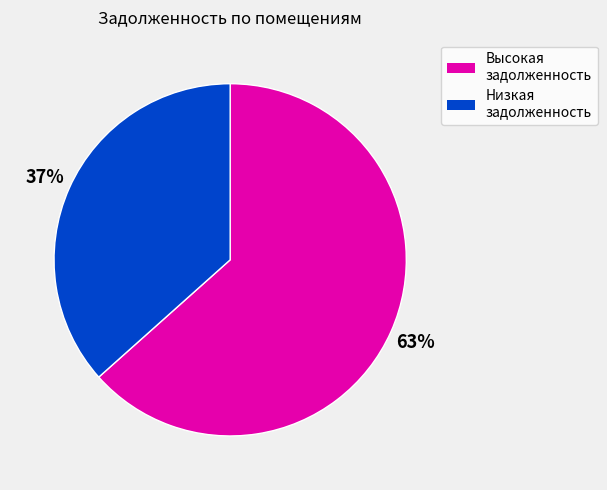

Is there any slice that represents more than half of the pie?

Yes